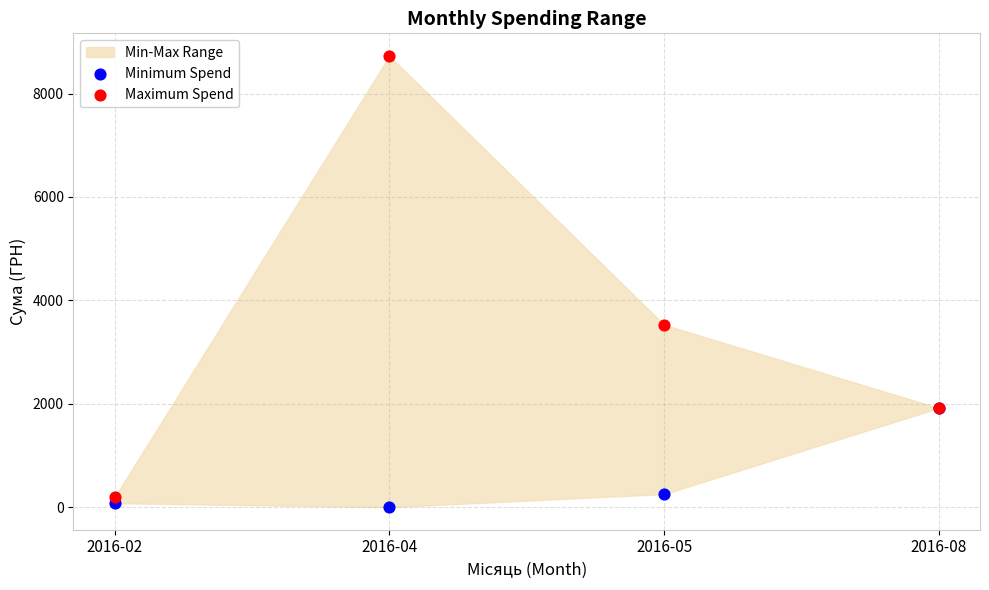

Across all series, what Y value is closest to 4364?

3529.0